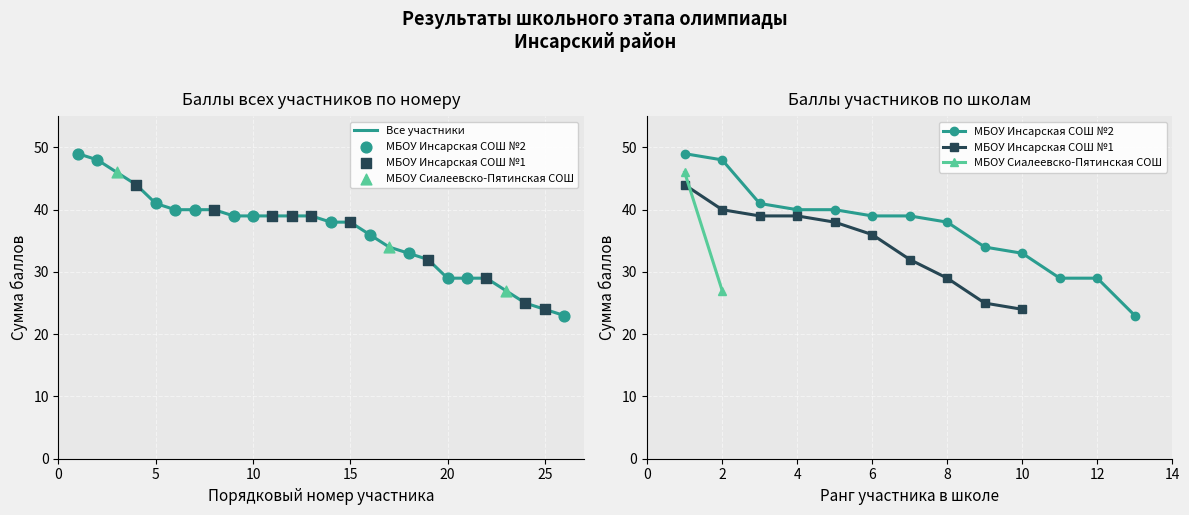

Which series reaches the maximum Y coordinate?

МБОУ Инсарская СОШ №2